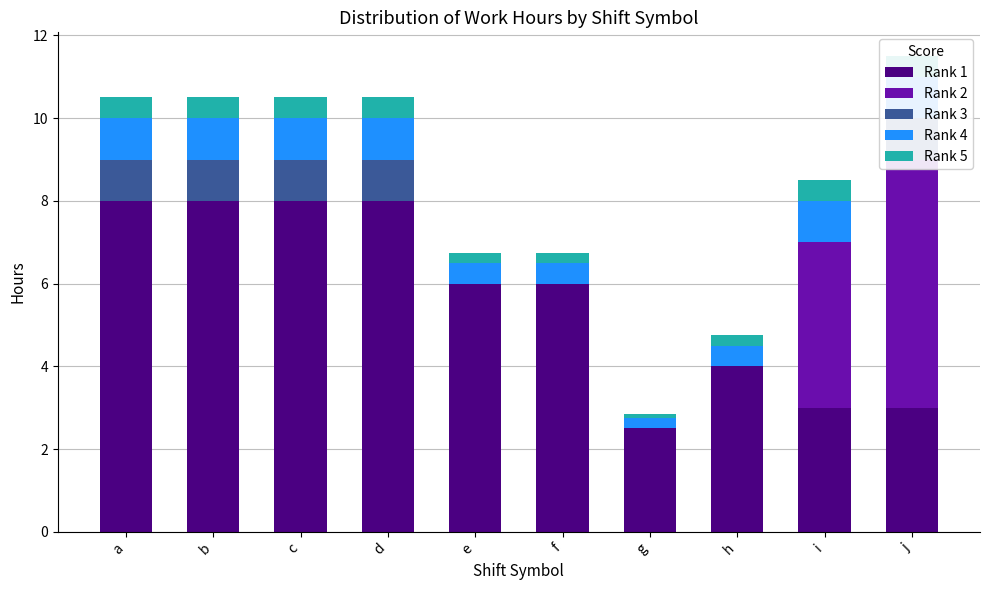

What is the lowest value of the Rank 1 series?

2.5